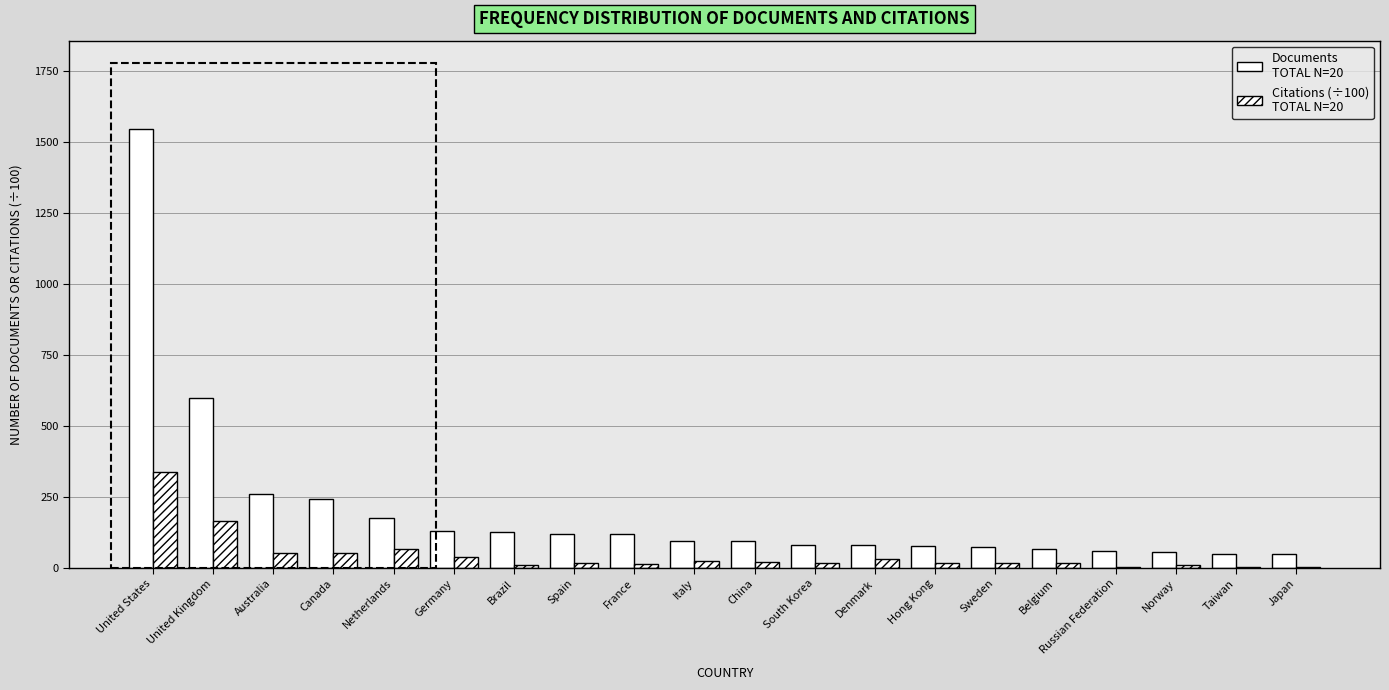

Are the bars grouped side by side (vs. stacked)?

Yes